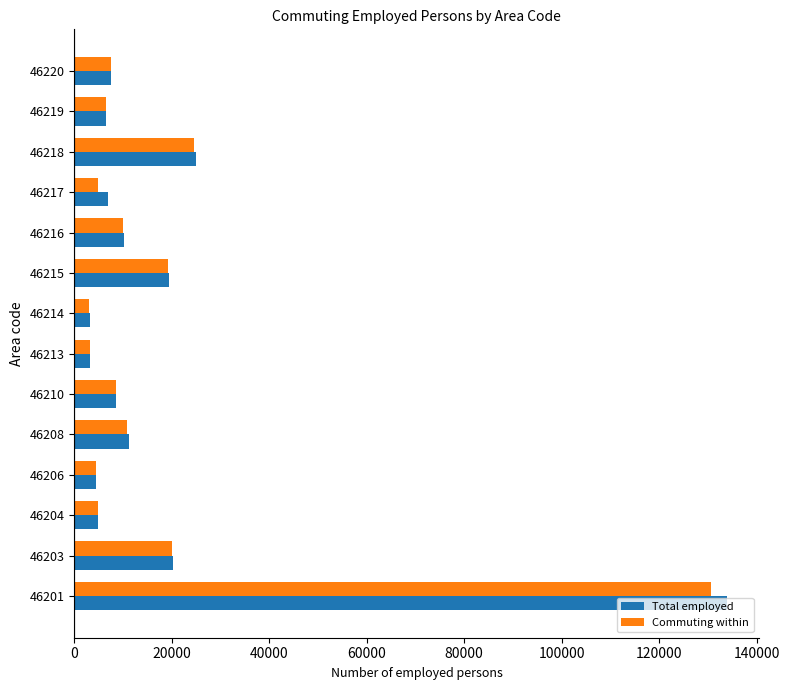

At which label is Total employed closest to 68489?

46218